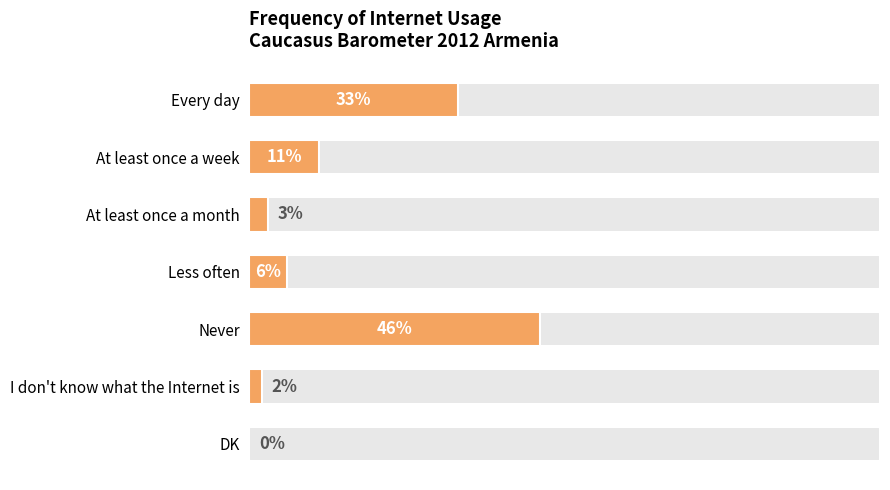

How many categories are shown in the chart?

7